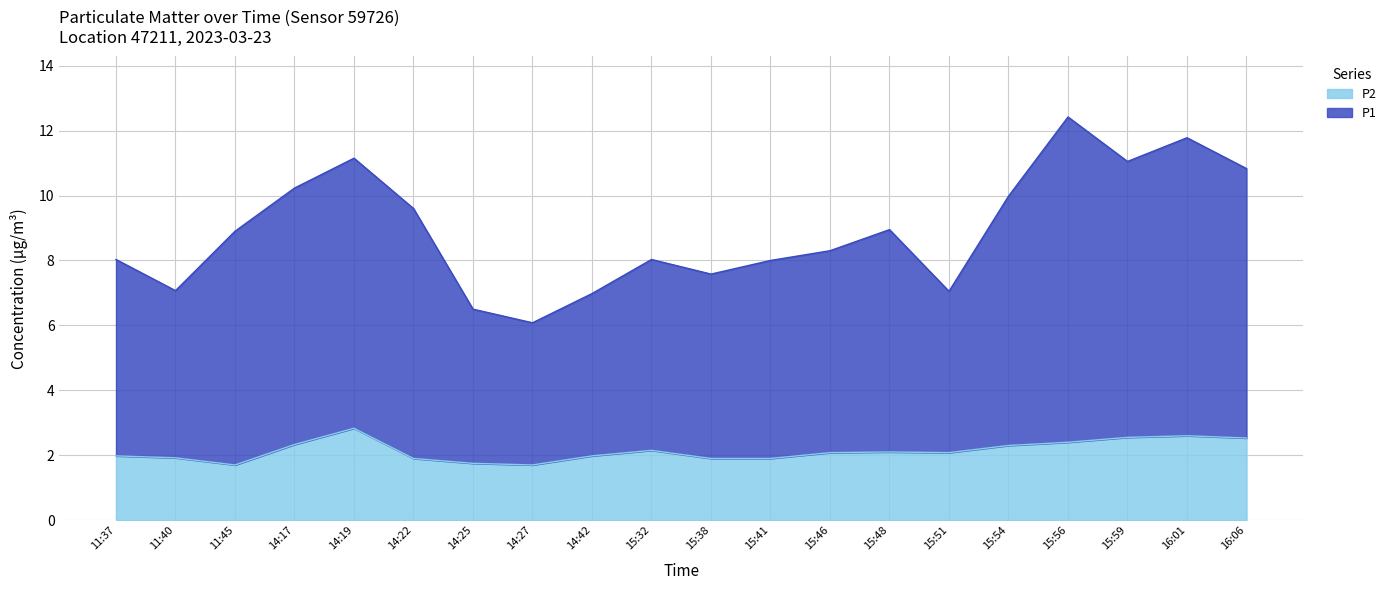

True or false: P1 and P2 intersect in this chart.

False